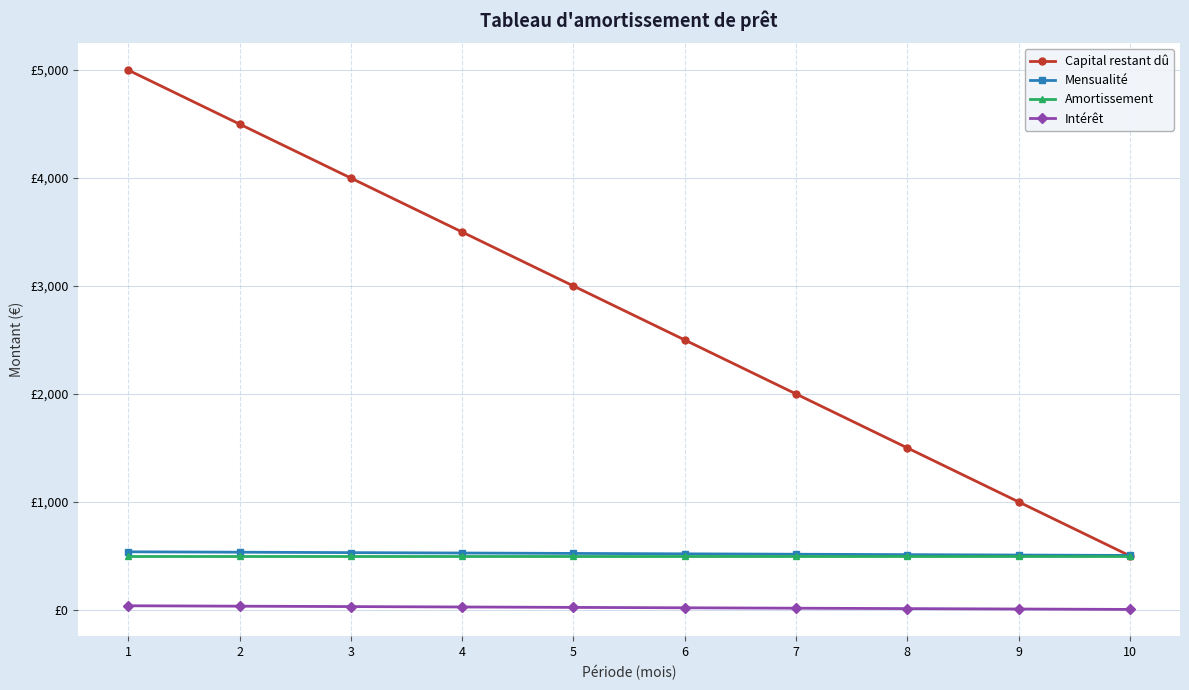

Which series has the largest range (max minus min)?

Capital restant dû